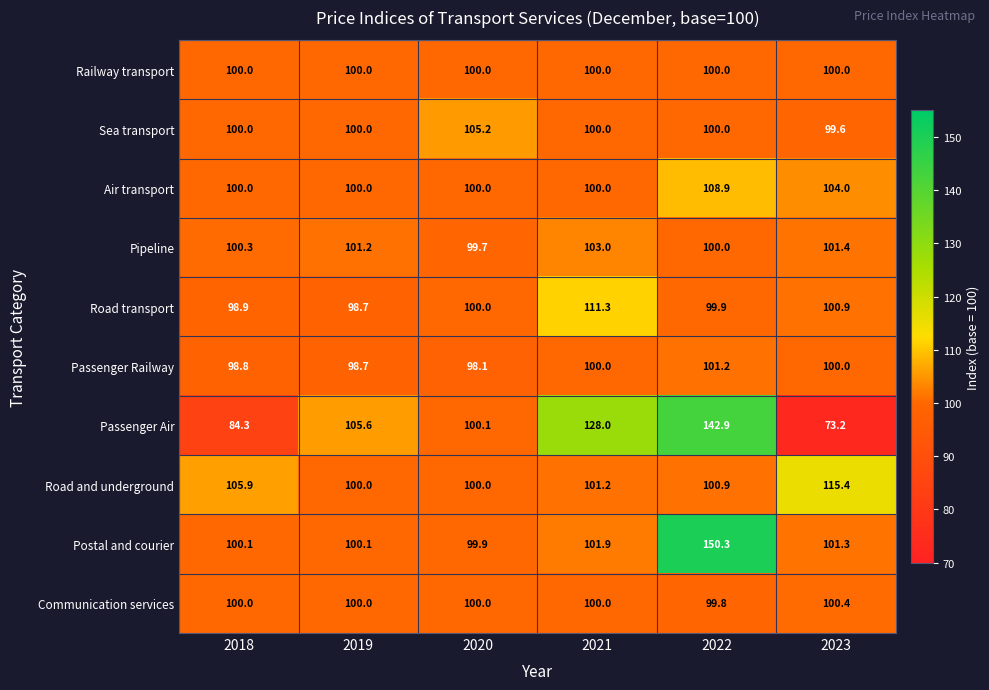

At how many categories does at least one series exceed 136?

1